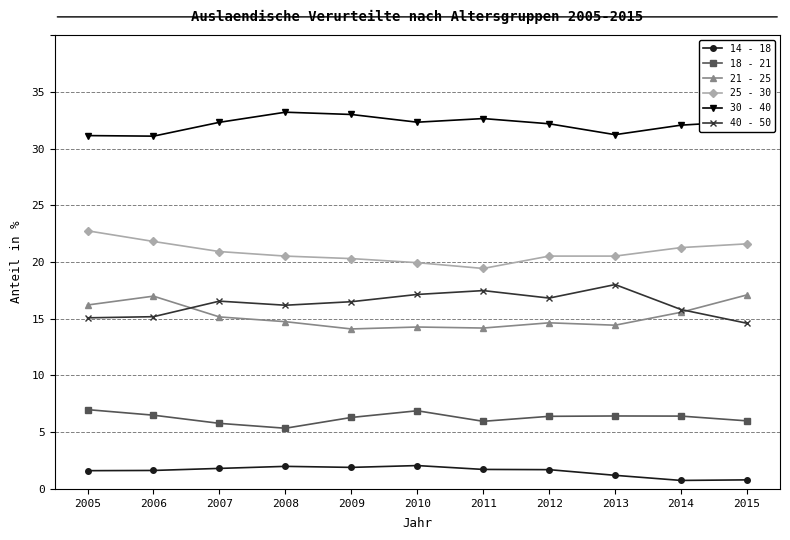

At how many categories does at least one series exceed 3?

11